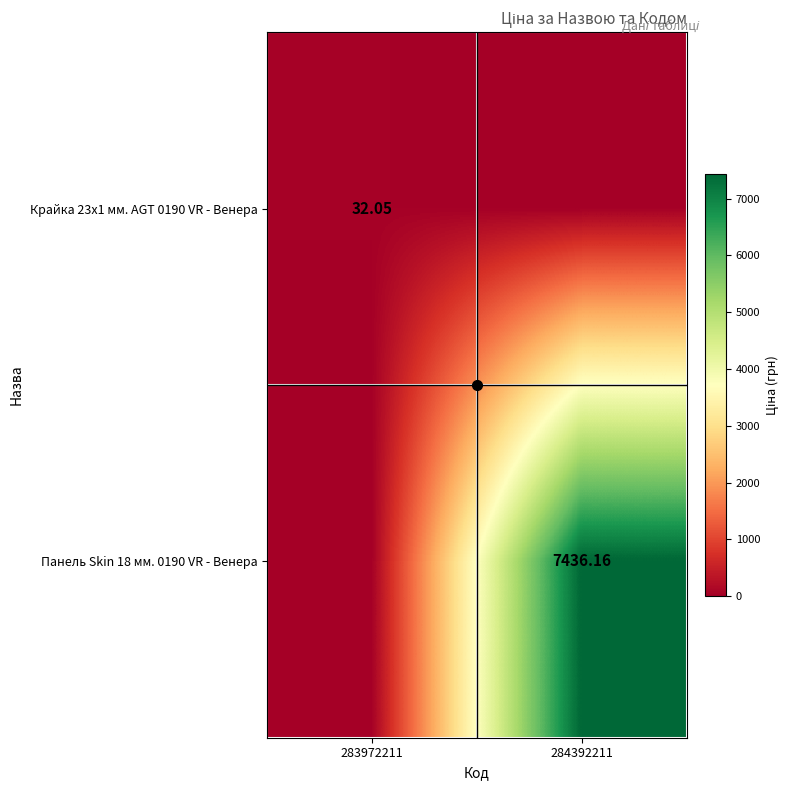

Which label corresponds to the largest value in the chart?

284392211